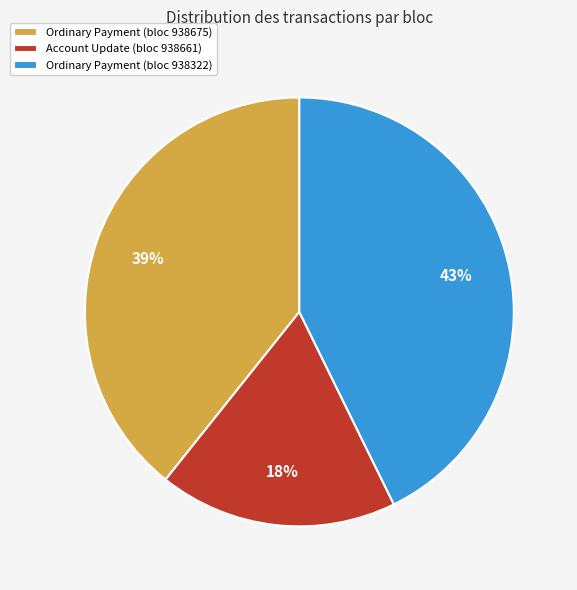

What is the largest slice in the pie chart?

Ordinary Payment (bloc 938322)